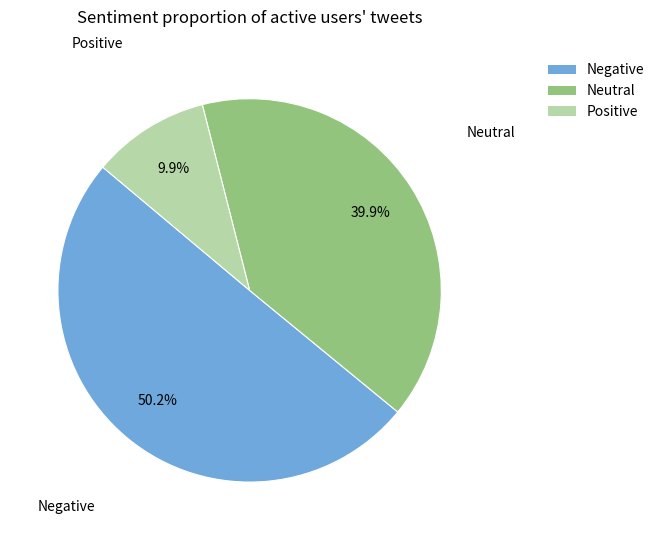

Does any single category account for the majority?

Yes